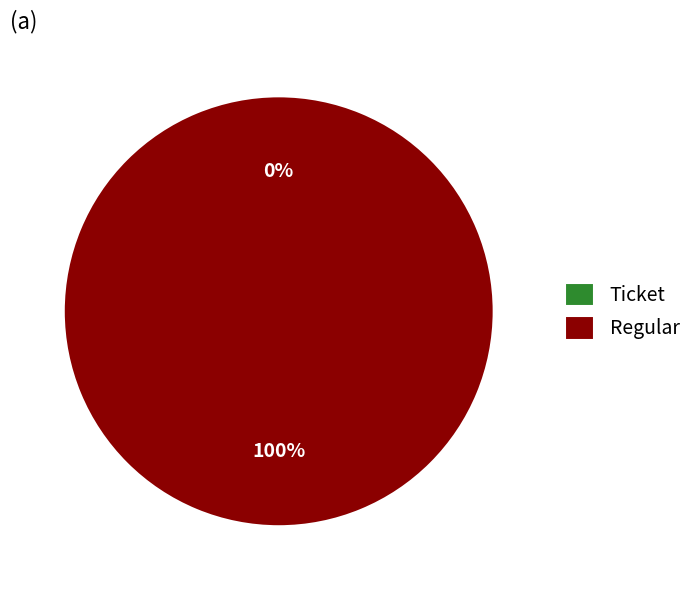

Is there a majority slice in this chart?

Yes